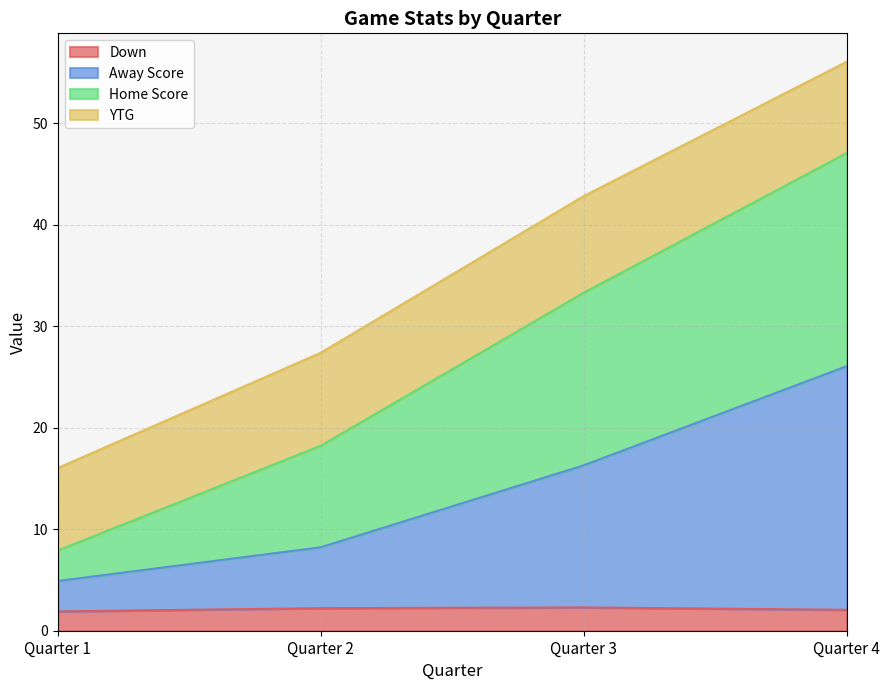

What is the minimum value for Down?

1.9